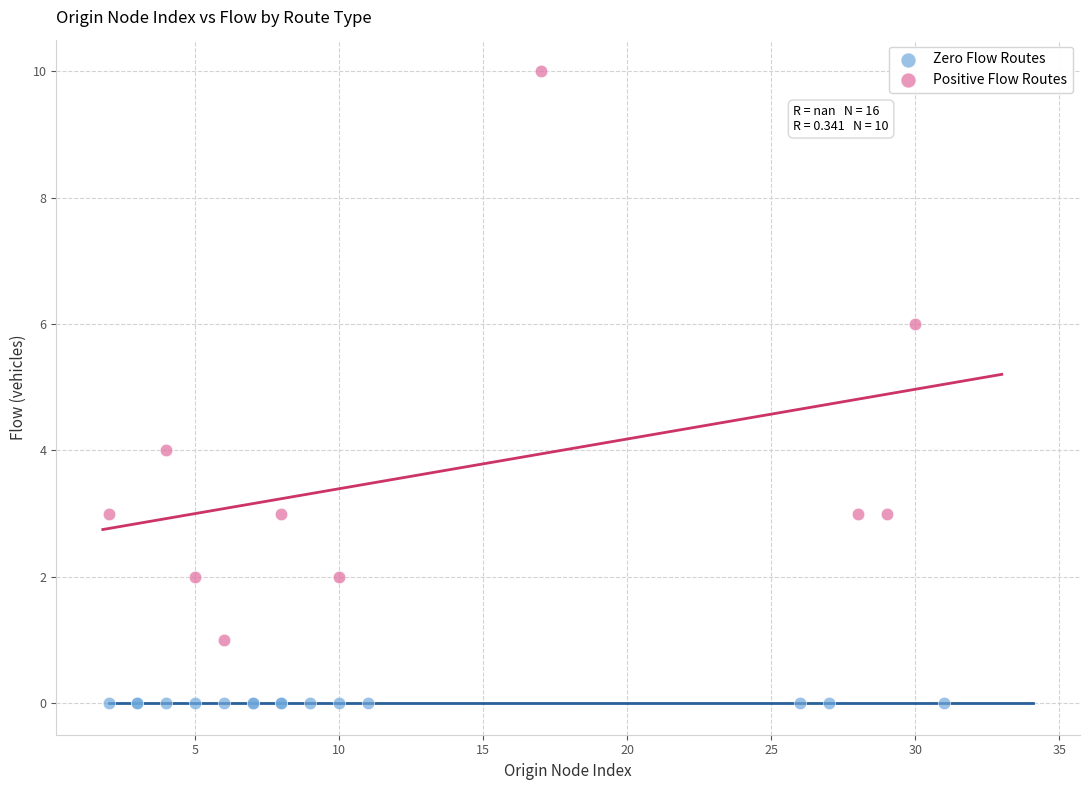

Which series reaches the minimum Y coordinate?

Zero Flow Routes